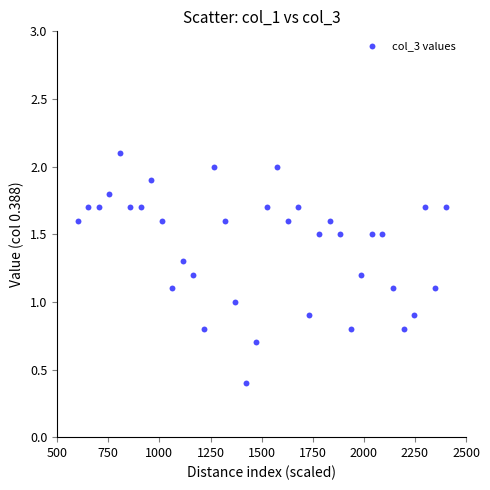

What is the range of Y values (max minus min)?

1.7